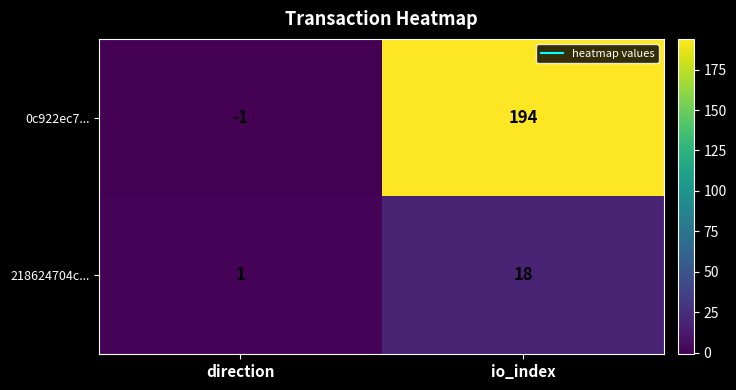

Which series changed the most between direction and io_index?

0c922ec7...